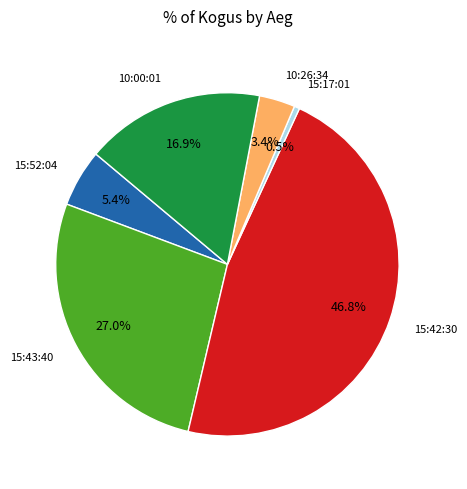

What percentage is NOT represented by 15:42:30?

53.2%